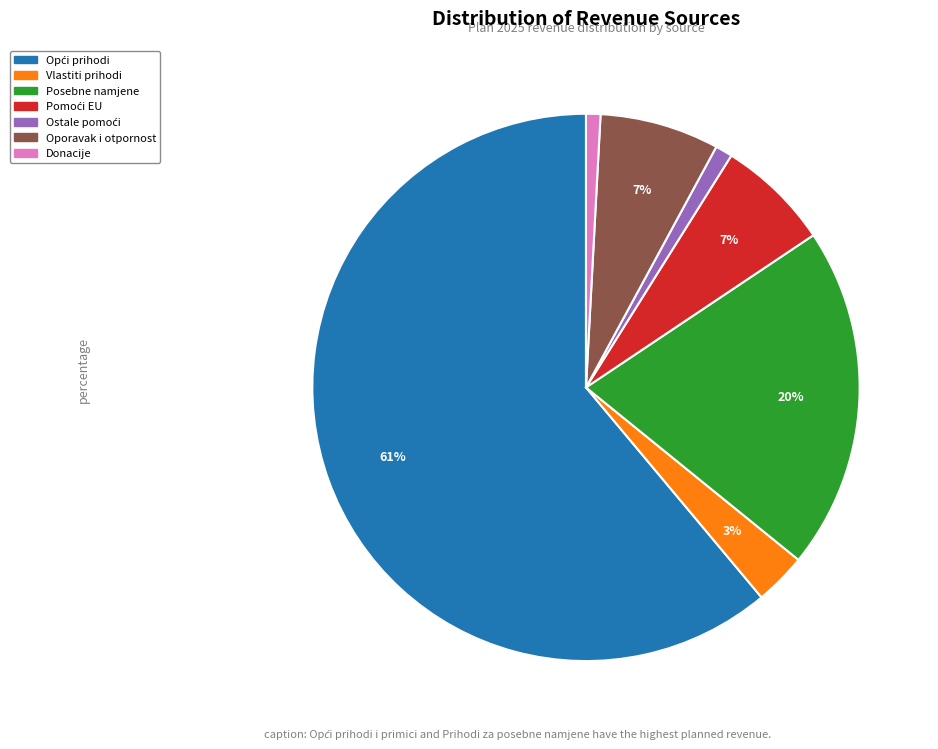

Is there any slice that represents more than half of the pie?

Yes